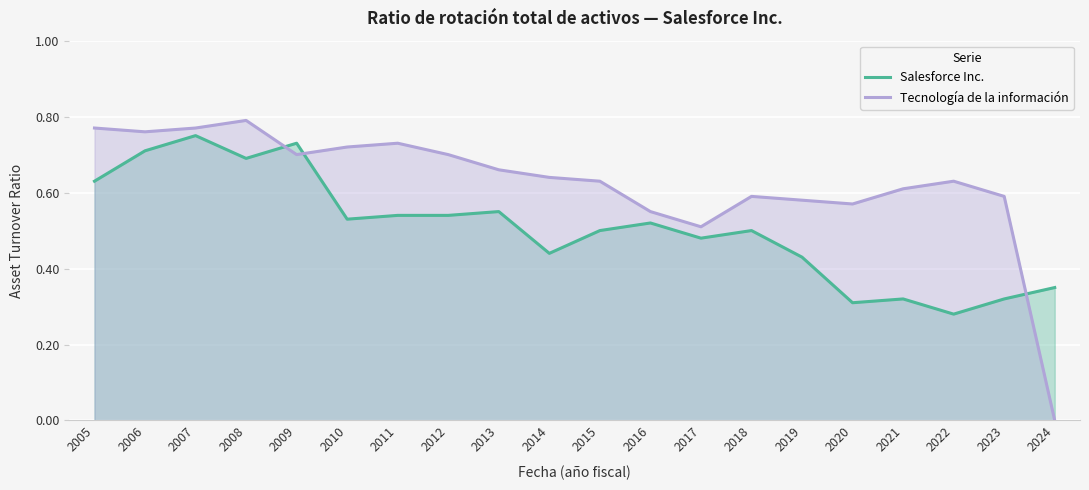

At which category is the sum across all series the highest?

2007